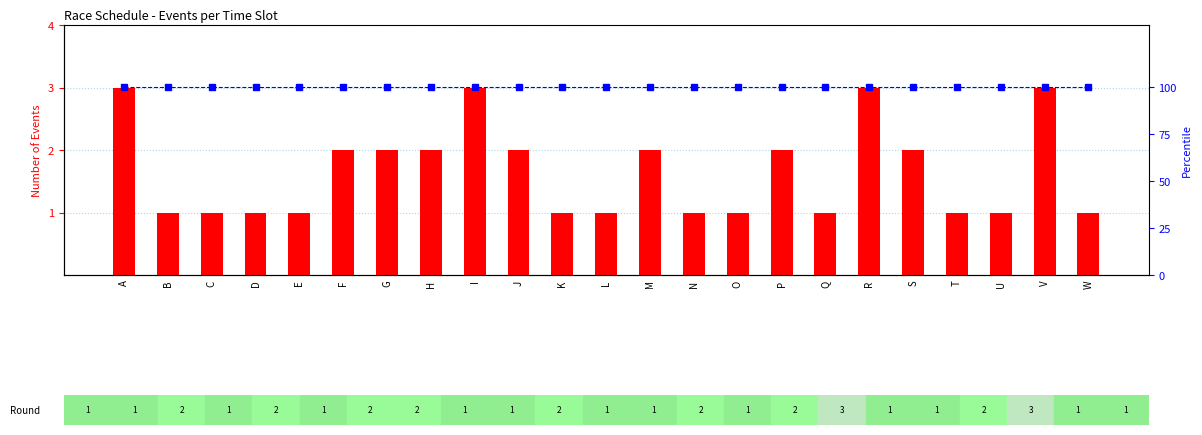

Which label corresponds to the smallest value in the chart?

B